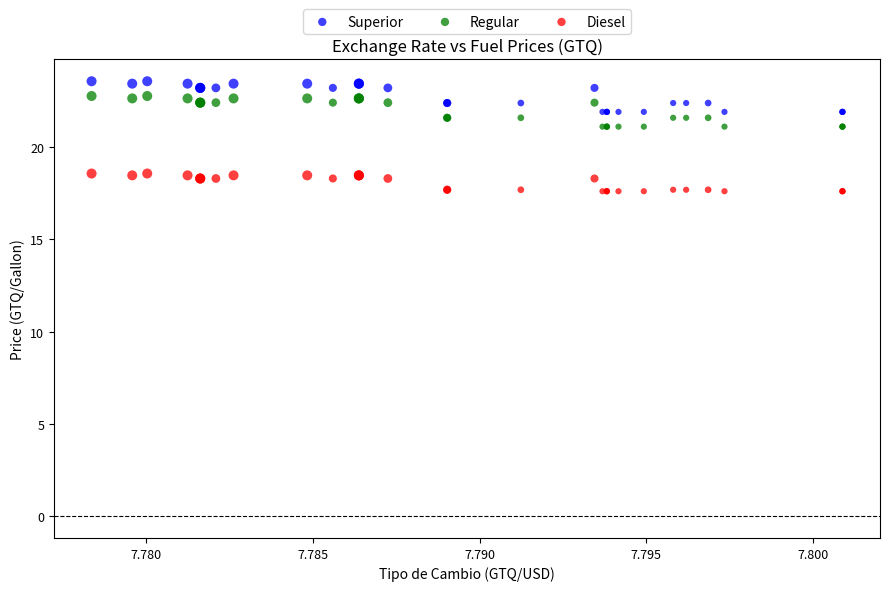

Which series reaches the minimum Y coordinate?

Diesel